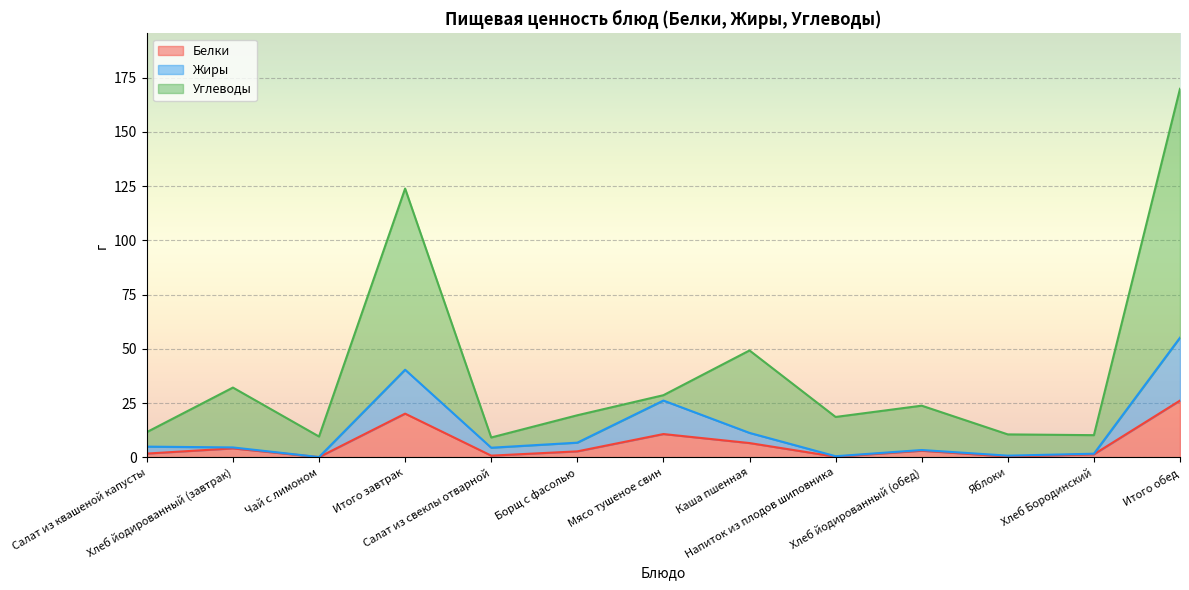

What is the sum of the Жиры values at Итого завтрак and Чай с лимоном?

40.6